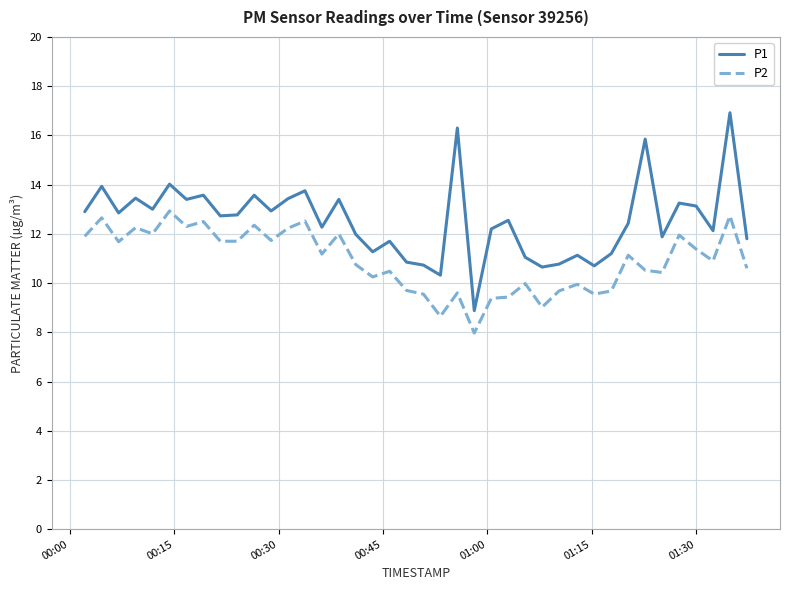

Which series has the largest range (max minus min)?

P1